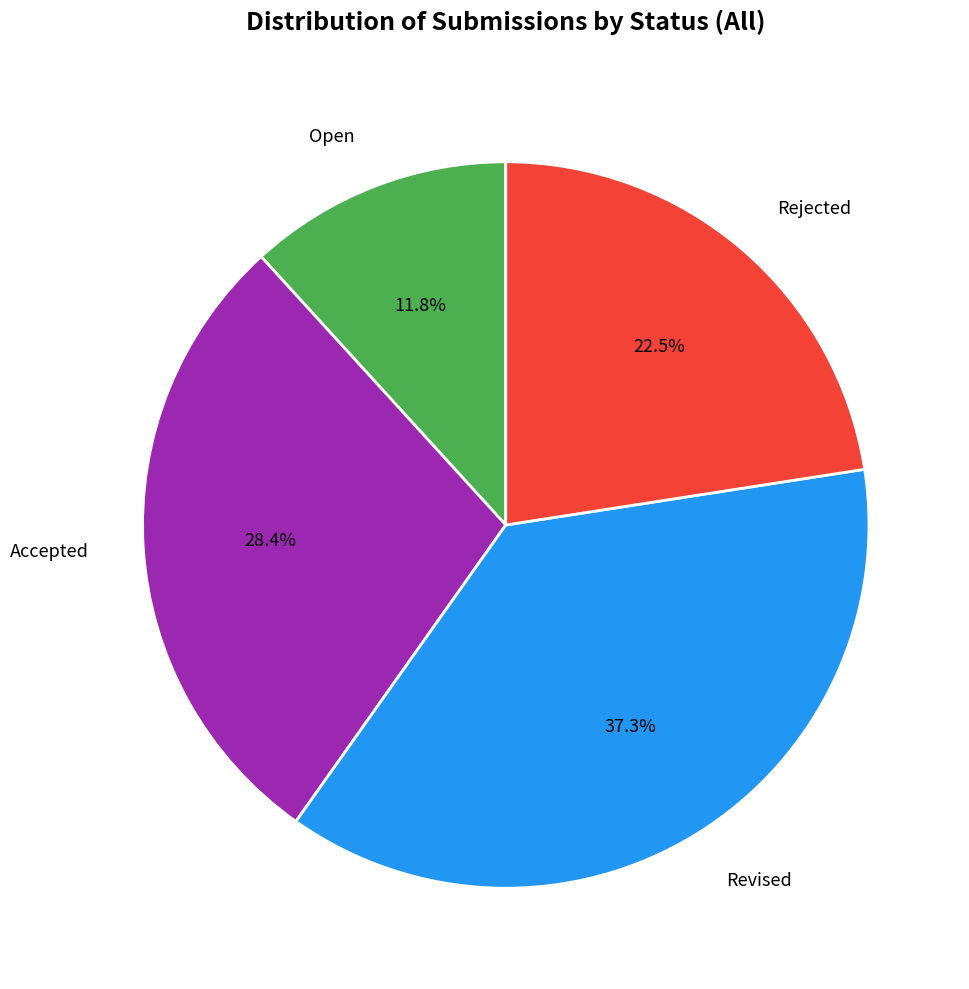

The Revised slice represents 26% of the pie. True or false?

False